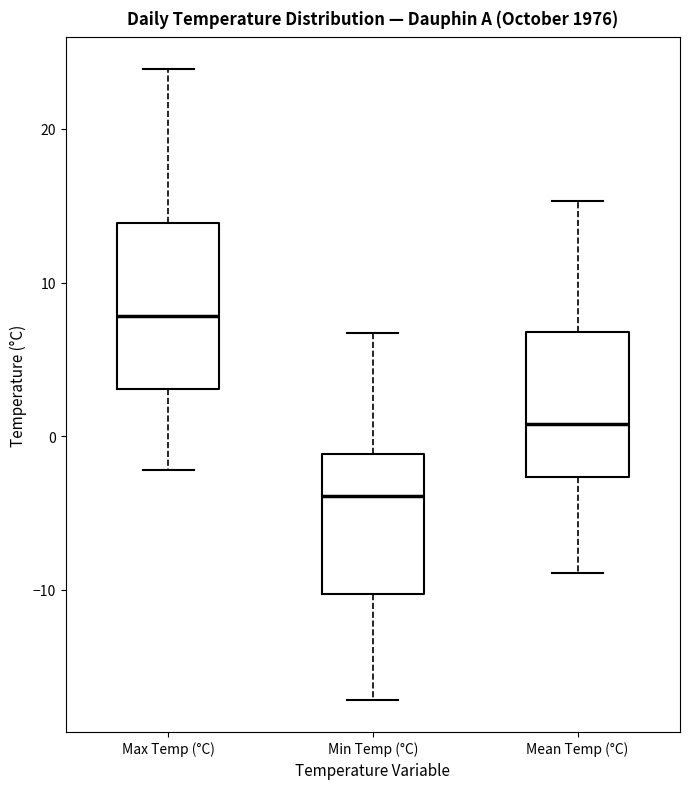

Reading left to right, read every box against the y-axis: the position of its median line, the range the box covers, and the ends of its whiskers. The values are not printed on the chart, so give them approximately, as read against the axis.

Max Temp (°C): median 8, box 3 to 14, whiskers -2 to 24
Min Temp (°C): median -4, box -10 to -1, whiskers -17 to 7
Mean Temp (°C): median 1, box -3 to 7, whiskers -9 to 15